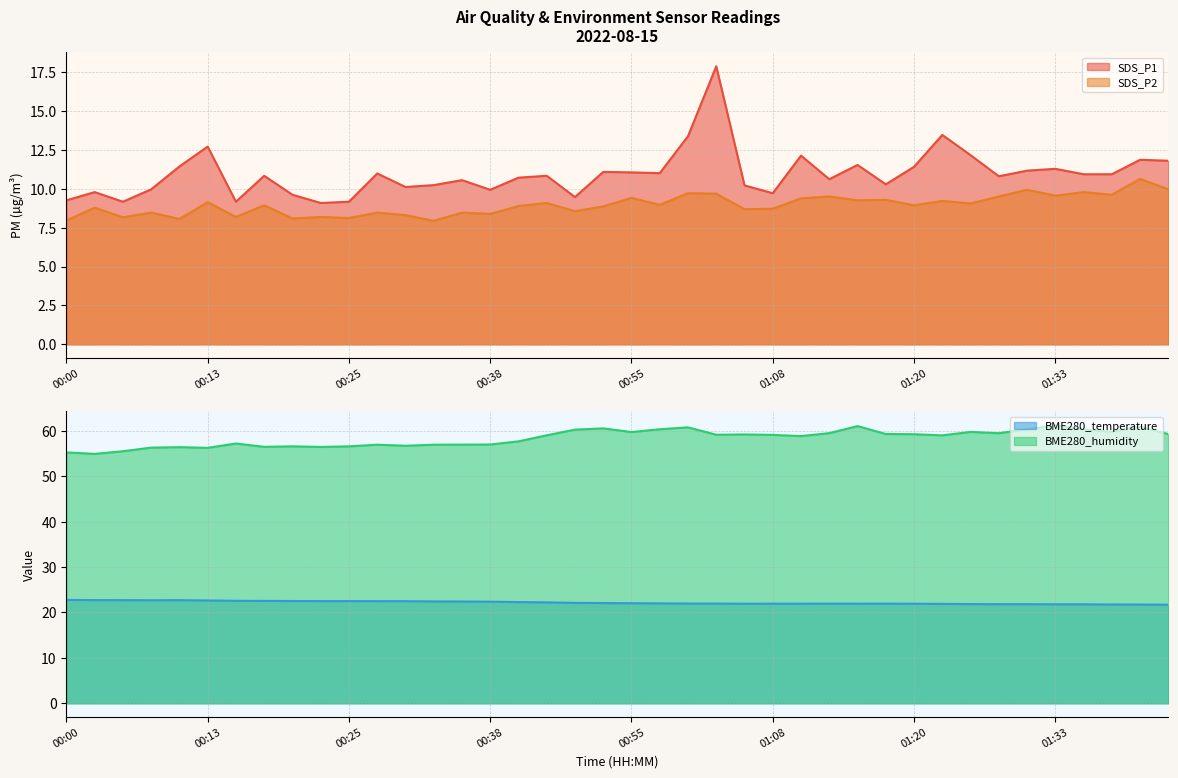

Reading right to left, what are all the values shown in this chart?

SDS_P1: 11.8	11.9	10.9	10.9	11.3	11.2	10.8	12.2	13.5	11.4	10.3	11.6	10.6	12.2	9.7	10.2	17.9	13.4	11.0	11.1	11.1	9.5	10.8	10.7	9.9	10.6	10.2	10.1	11.0	9.2	9.1	9.6	10.8	9.2	12.7	11.4	10.0	9.2	9.8	9.3
SDS_P2: 10.0	10.7	9.6	9.8	9.6	9.9	9.5	9.1	9.2	8.9	9.3	9.3	9.5	9.4	8.7	8.7	9.7	9.7	9.0	9.4	8.9	8.6	9.1	8.9	8.4	8.5	8.0	8.3	8.5	8.1	8.2	8.1	8.9	8.2	9.2	8.1	8.5	8.2	8.8	8.0
BME280_temperature: 21.7	21.8	21.8	21.8	21.8	21.8	21.8	21.9	21.9	21.9	21.9	21.9	21.9	21.9	21.9	21.9	22.0	22.0	22.0	22.0	22.1	22.1	22.2	22.3	22.4	22.4	22.4	22.5	22.5	22.5	22.5	22.5	22.6	22.6	22.6	22.7	22.7	22.7	22.7	22.8
BME280_humidity: 59.3	60.9	59.8	60.3	61.2	60.4	59.5	59.8	59.0	59.3	59.3	61.1	59.5	58.9	59.1	59.2	59.2	60.8	60.4	59.8	60.6	60.3	59.0	57.7	57.0	57.0	57.0	56.7	57.0	56.6	56.5	56.6	56.5	57.2	56.3	56.4	56.3	55.5	54.9	55.3